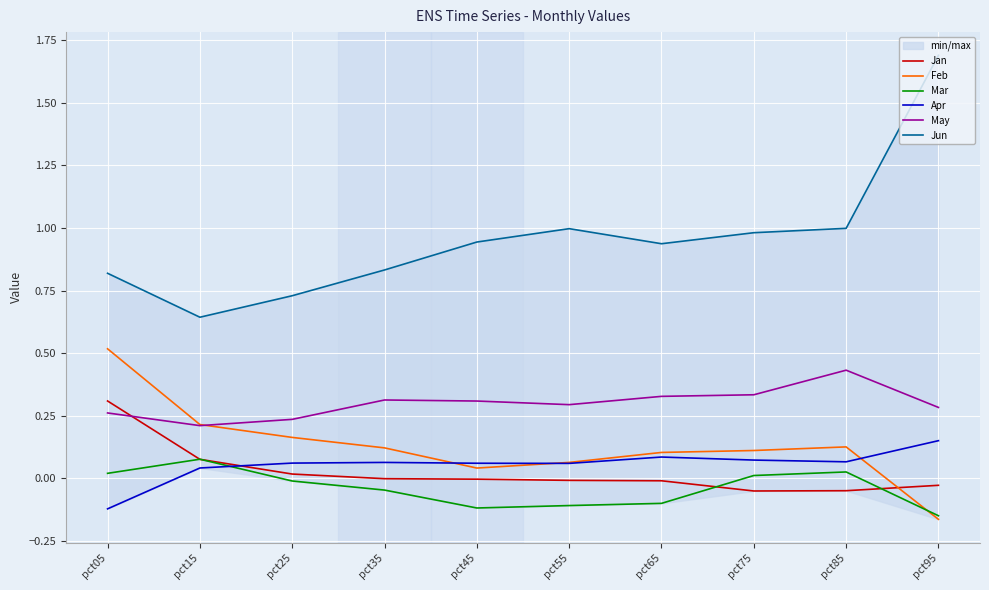

What is the spread (max minus min) of values at pct85?

1.0